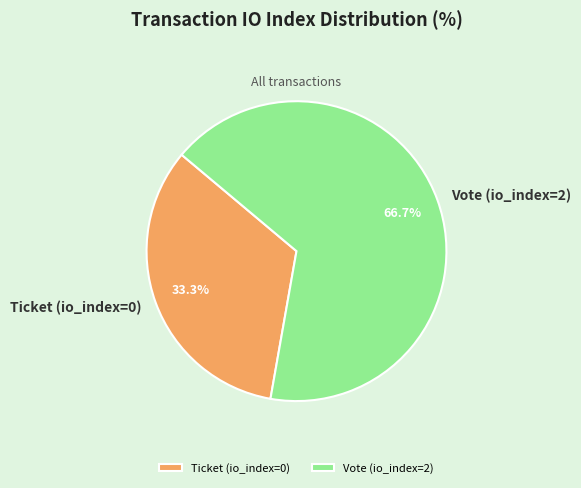

Count the number of slices in the pie.

2